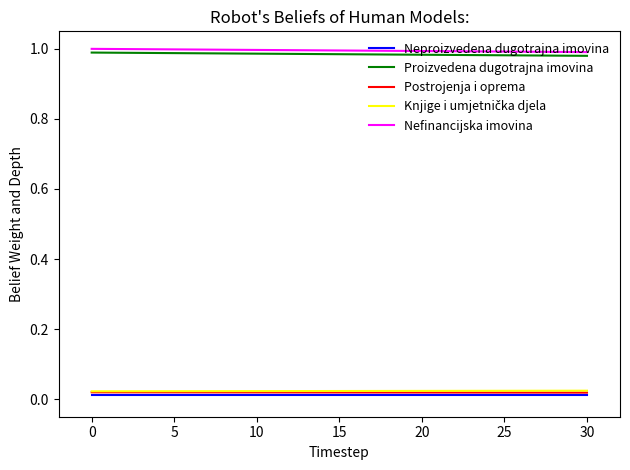

How many series are shown in this chart?

5